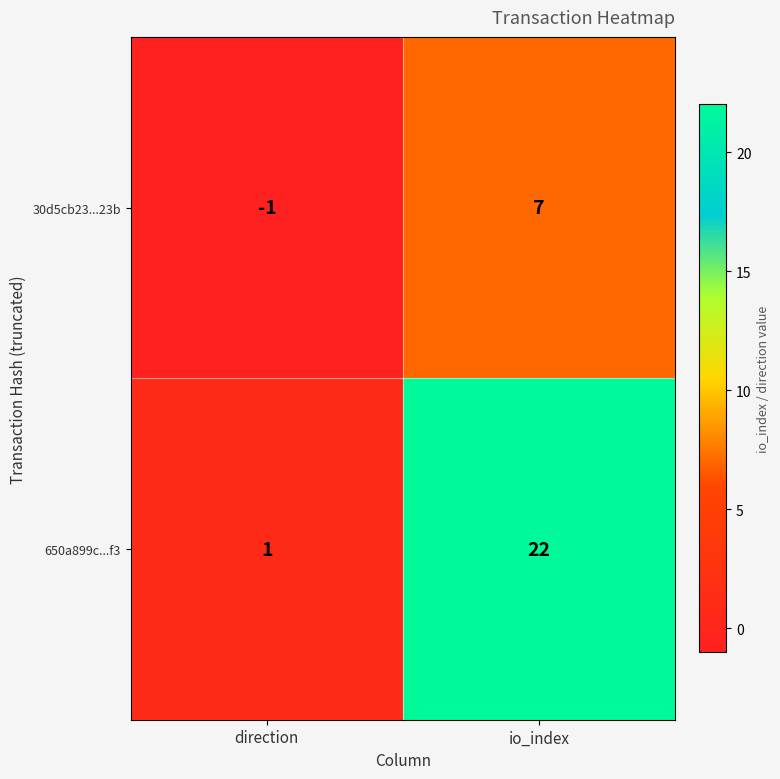

What is the difference between the 30d5cb23...23b values at io_index and direction?

8